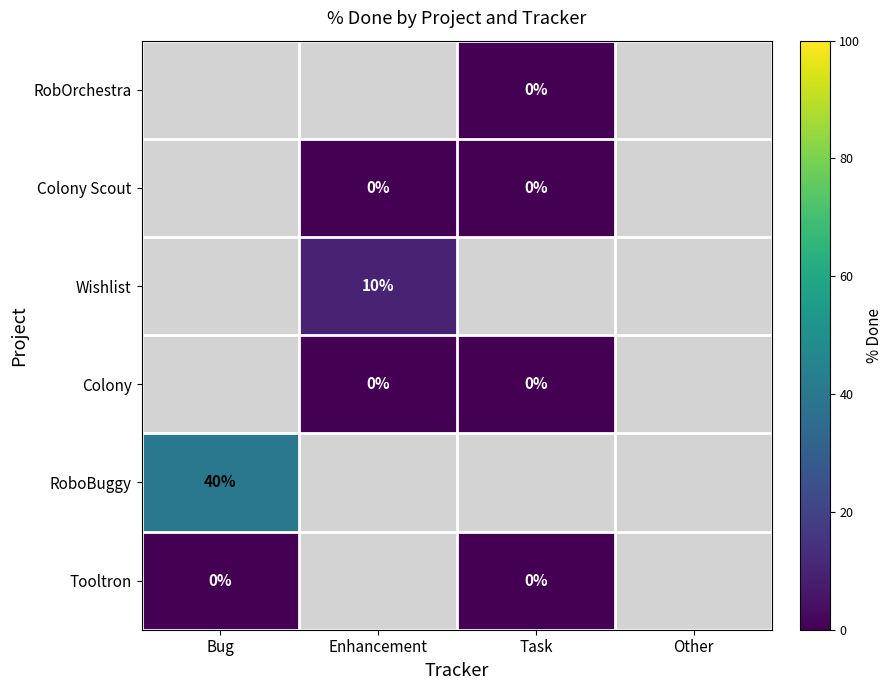

Rank the categories by RoboBuggy value from highest to lowest.

Bug, Enhancement, Task, Other